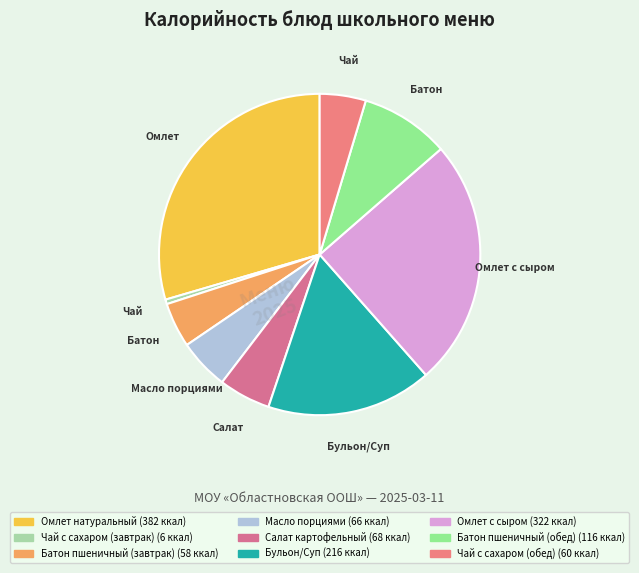

Is the sum of Омлет с сыром and Бульон/Суп greater than half?

No